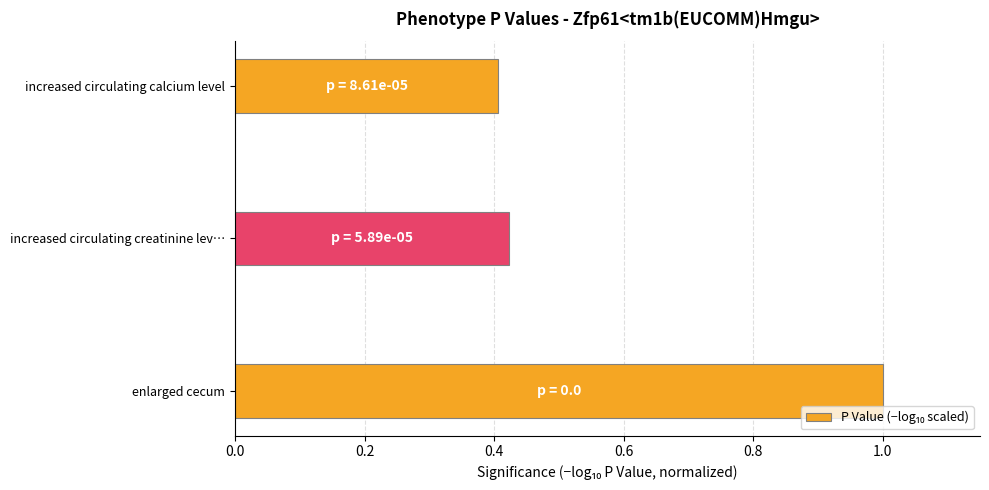

What is the greatest value displayed?

1.0